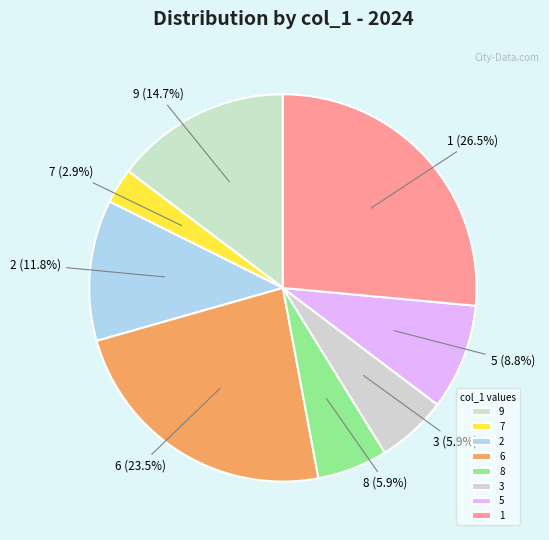

Does 2 represent more than half of the total?

No